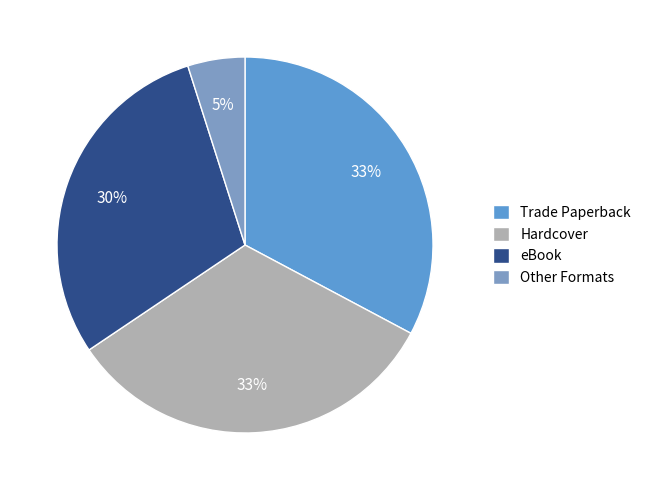

Count the number of slices in the pie.

4